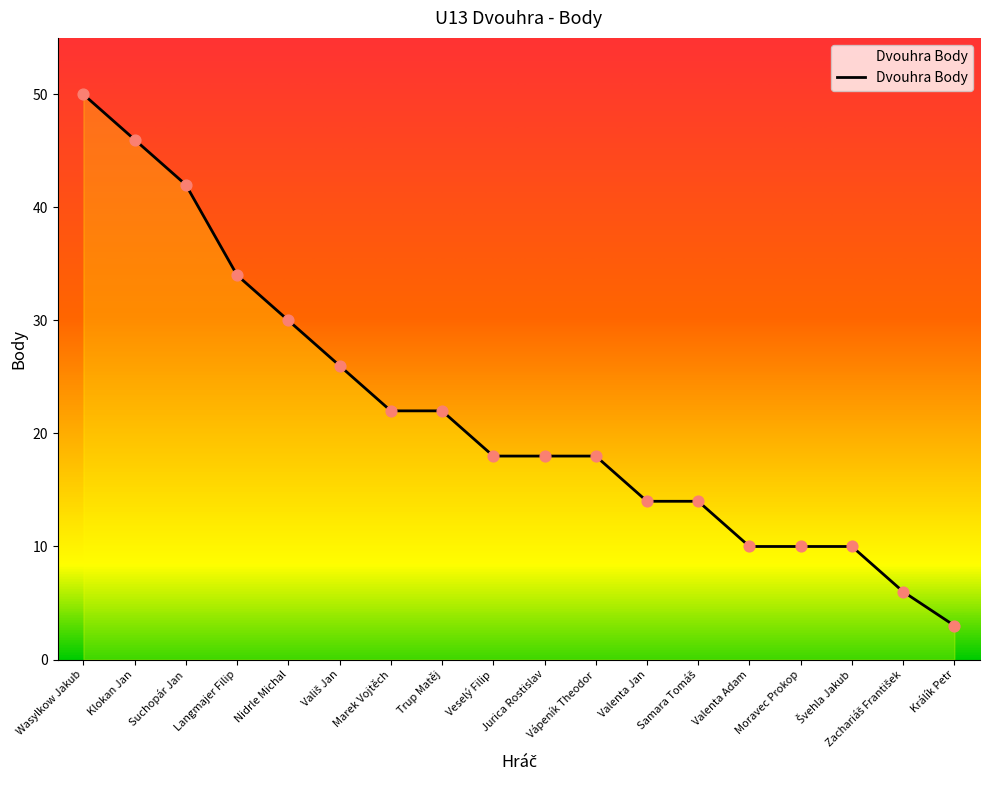

Approximately how many times larger is the value at Vápeník Theodor compared to Králík Petr?

6.0